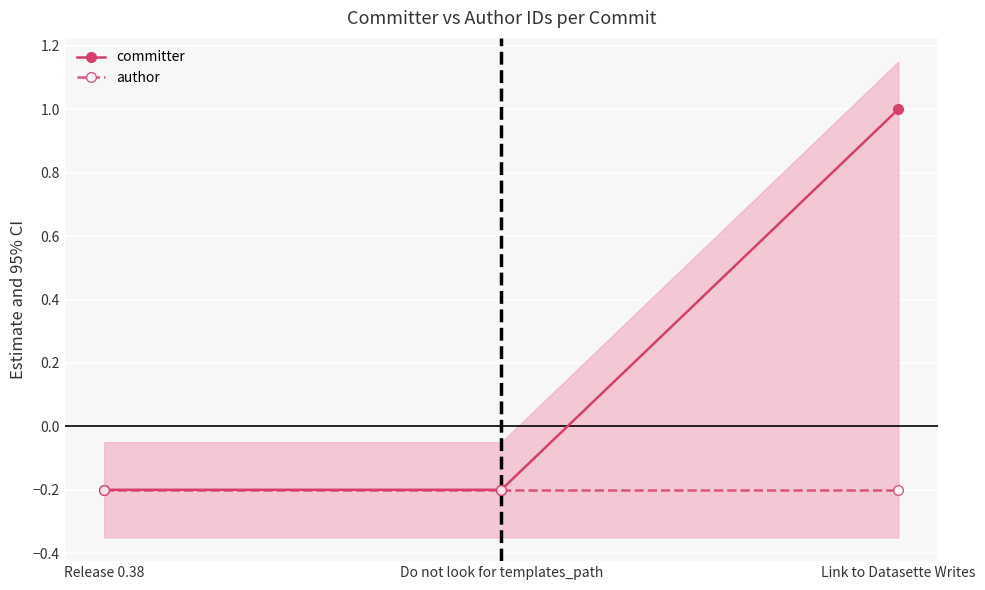

The committer series shows -0.2 at Release 0.38. True or false?

True